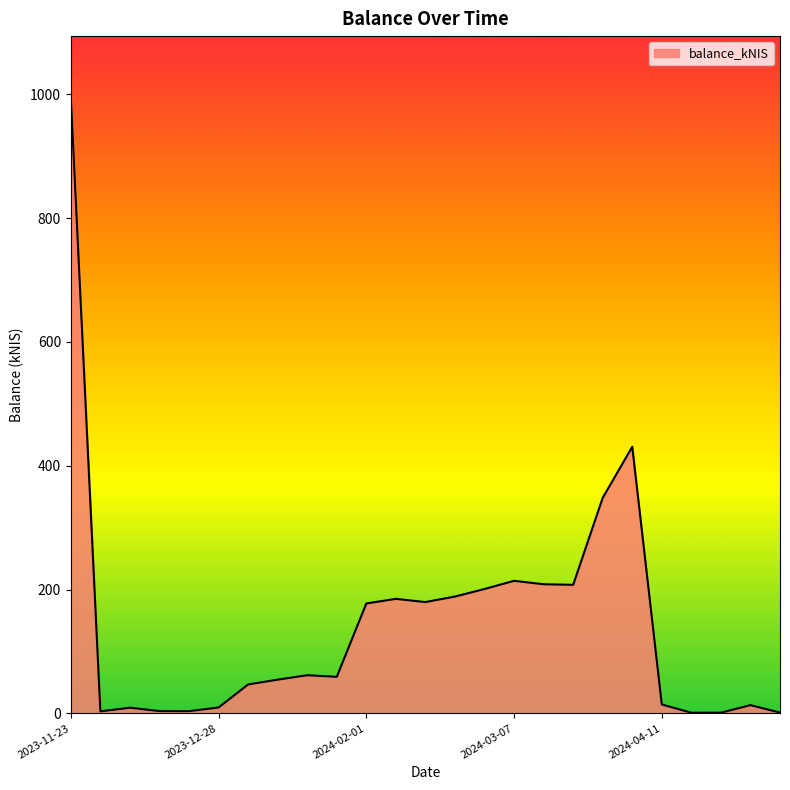

What is the maximum value shown in the chart?

994.6